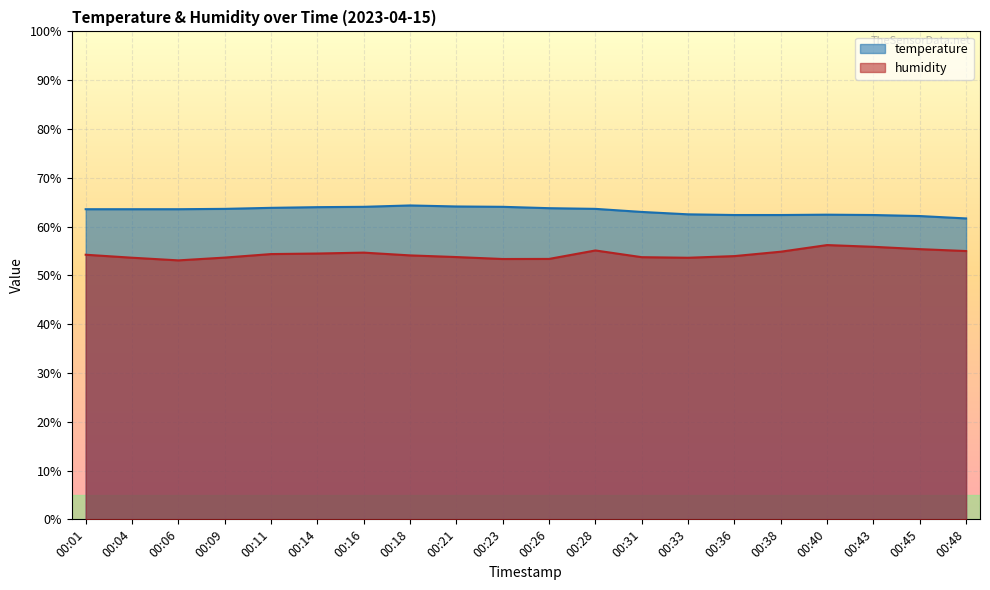

What are all the series names shown in the legend?

temperature, humidity